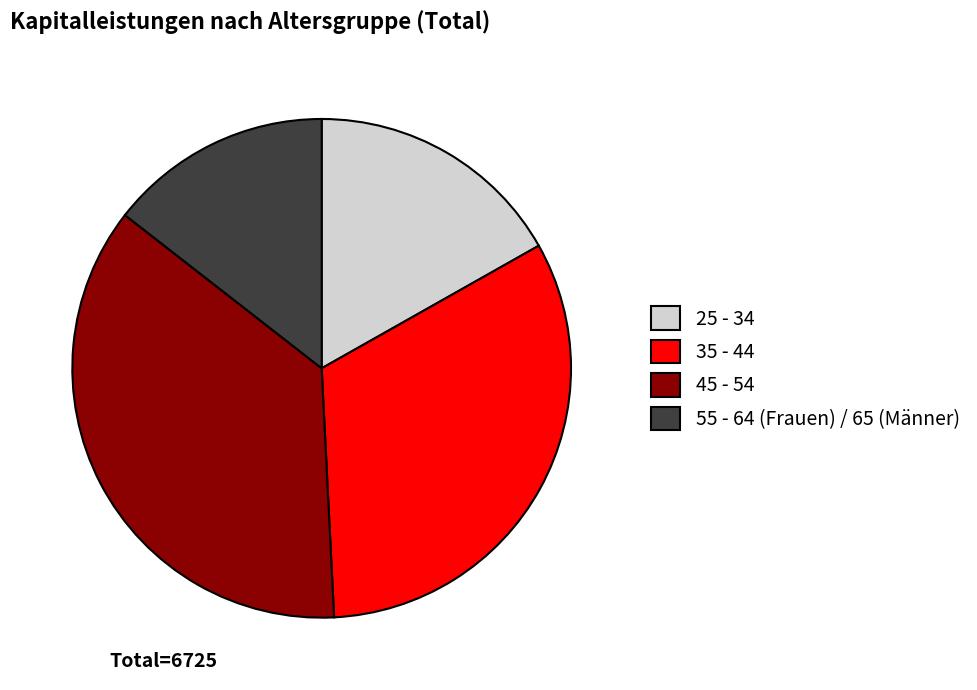

The 55 - 64 (Frauen) / 65 (Männer) slice represents 14% of the pie. True or false?

True